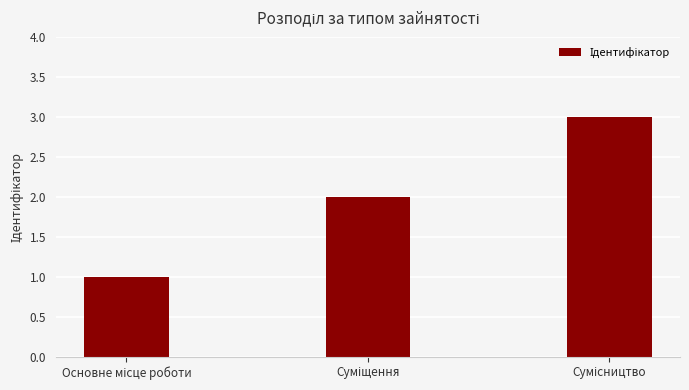

What is the sum of all values?

6